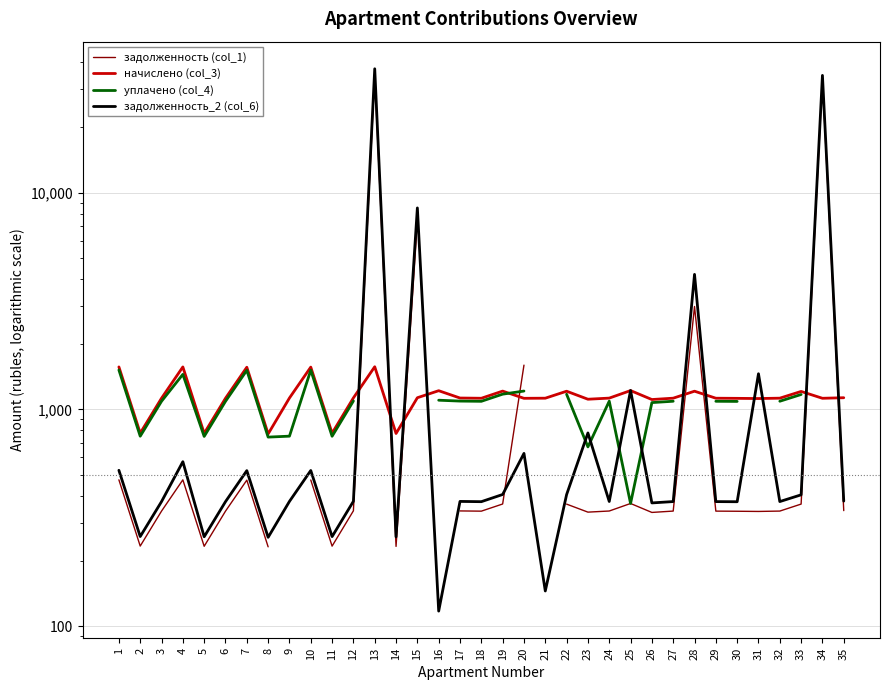

Between 28 and 2, which is larger?

28